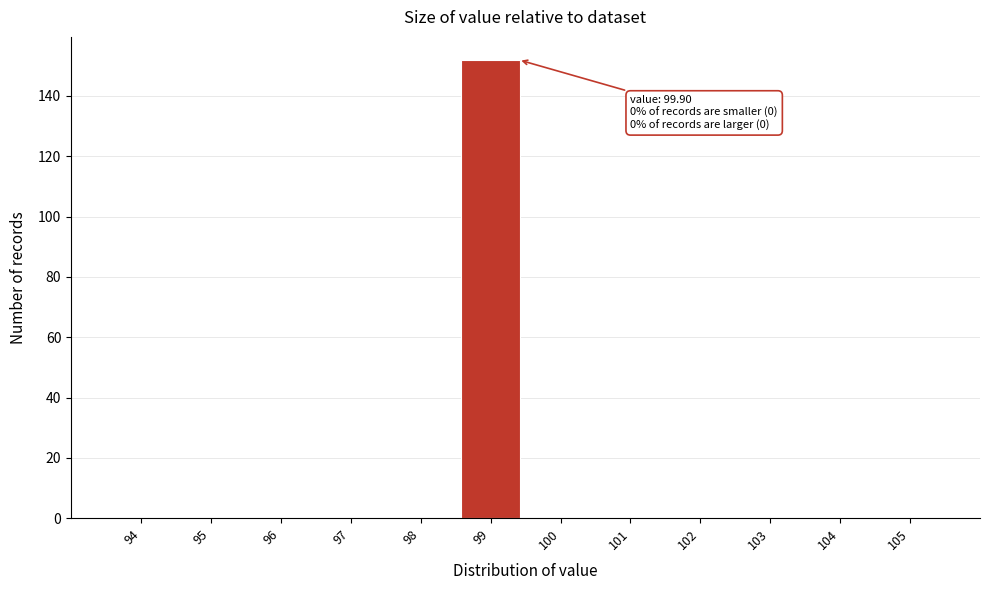

Reading right to left, list all the values displayed in this chart.

105=0	104=0	103=0	102=0	101=0	100=0	99=152	98=0	97=0	96=0	95=0	94=0